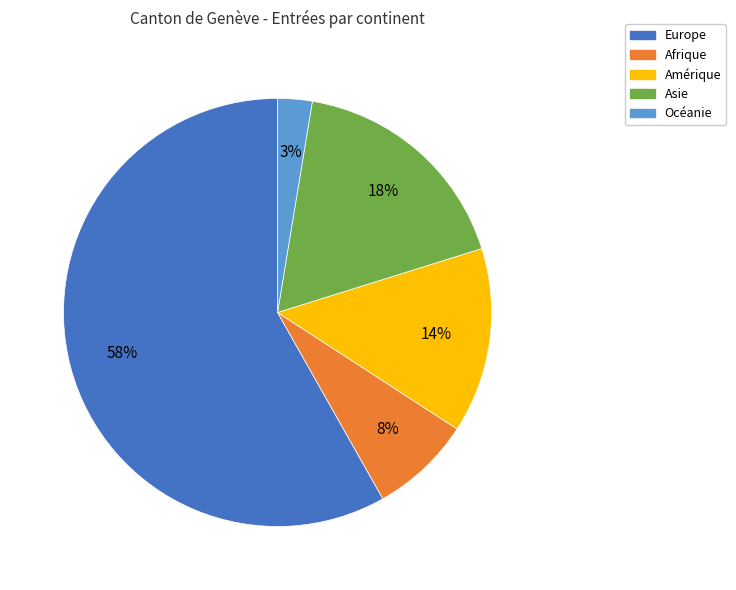

To the nearest percent, what is the difference between the Océanie and Asie slice percentages?

15%